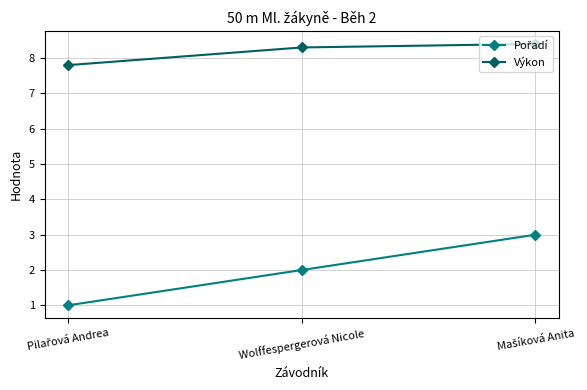

Does the chart display data point markers on the line(s)?

Yes